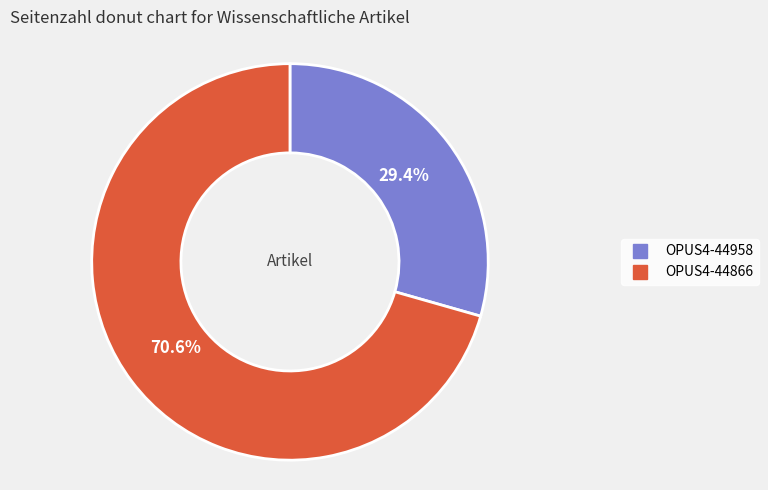

To the nearest percent, what is the difference between the OPUS4-44866 and OPUS4-44958 slice percentages?

41%